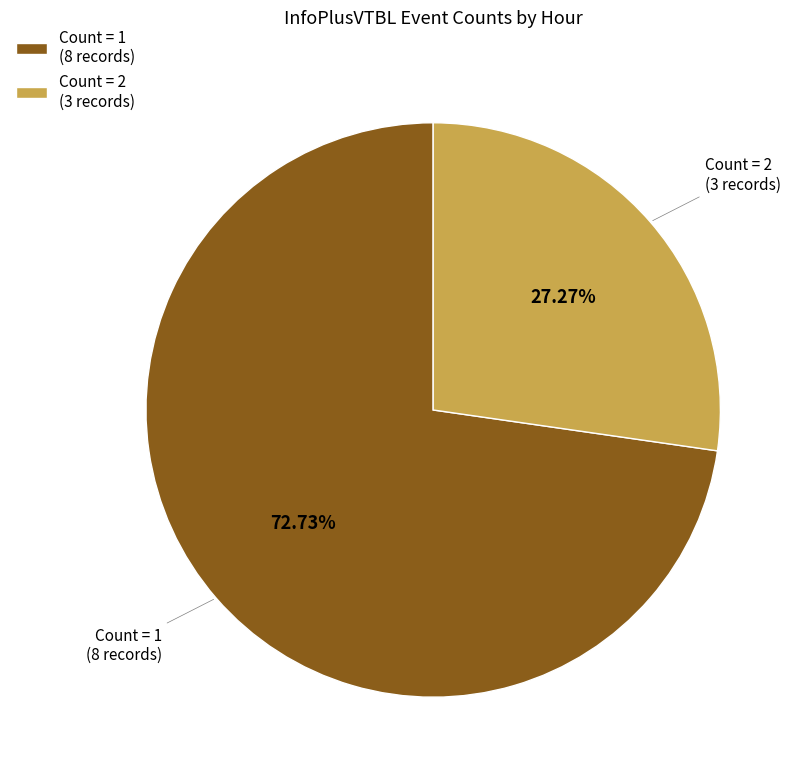

To the nearest percent, what is the average slice percentage?

50%